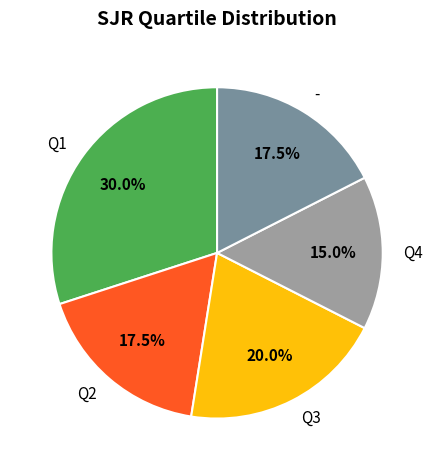

Does Q2 represent more than half of the total?

No